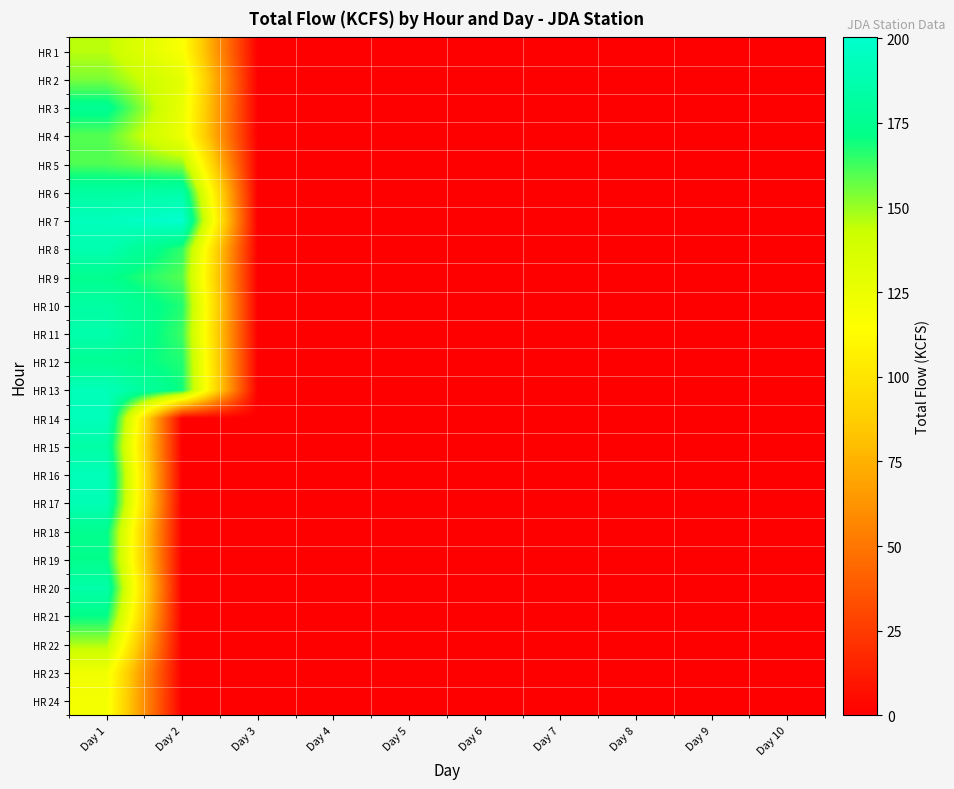

Which series has the widest spread of values?

HR 7